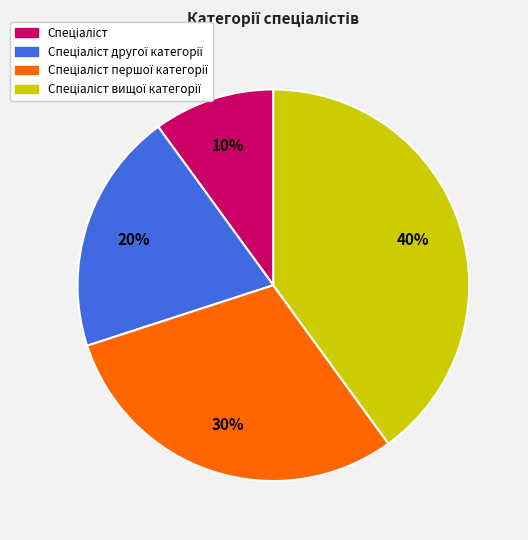

To the nearest percent, what is the difference between the largest and smallest slice percentages?

30%